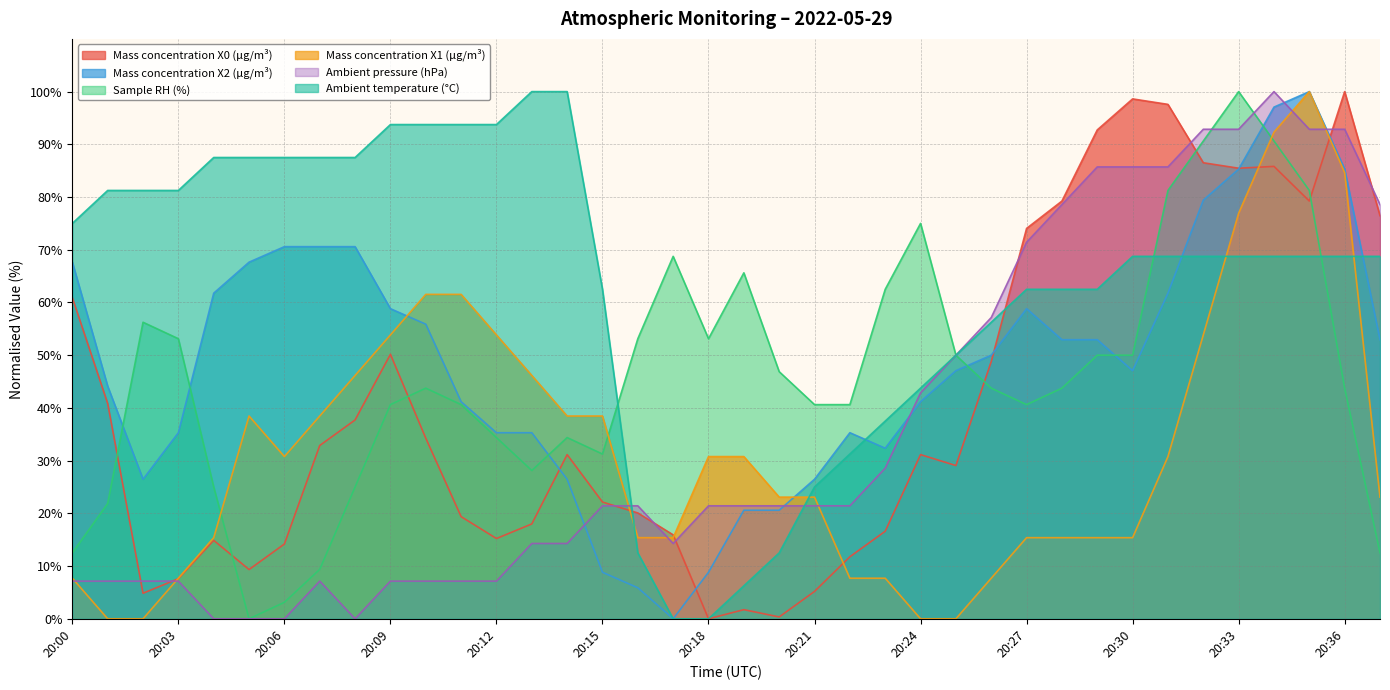

Reading right to left, extract all data points from this chart.

Mass concentration X0 (μg/m³): 20:37=76.5	20:36=100.0	20:35=79.2	20:34=85.8	20:33=85.5	20:32=86.5	20:31=97.6	20:30=98.6	20:29=92.7	20:28=79.2	20:27=74.0	20:26=48.8	20:25=29.1	20:24=31.1	20:23=16.6	20:22=11.8	20:21=5.2	20:20=0.3	20:19=1.7	20:18=0.0	20:17=15.9	20:16=20.1	20:15=22.1	20:14=31.1	20:13=18.0	20:12=15.2	20:11=19.4	20:10=34.3	20:09=50.2	20:08=37.7	20:07=32.9	20:06=14.2	20:05=9.3	20:04=14.9	20:03=7.6	20:02=4.8	20:01=40.8	20:00=60.9
Mass concentration X2 (μg/m³): 20:37=52.9	20:36=85.3	20:35=100.0	20:34=97.1	20:33=85.3	20:32=79.4	20:31=61.8	20:30=47.1	20:29=52.9	20:28=52.9	20:27=58.8	20:26=50.0	20:25=47.1	20:24=41.2	20:23=32.4	20:22=35.3	20:21=26.5	20:20=20.6	20:19=20.6	20:18=8.8	20:17=0.0	20:16=5.9	20:15=8.8	20:14=26.5	20:13=35.3	20:12=35.3	20:11=41.2	20:10=55.9	20:09=58.8	20:08=70.6	20:07=70.6	20:06=70.6	20:05=67.6	20:04=61.8	20:03=35.3	20:02=26.5	20:01=44.1	20:00=67.6
Sample RH (%): 20:37=12.5	20:36=43.7	20:35=81.2	20:34=90.6	20:33=100.0	20:32=90.6	20:31=81.2	20:30=50.0	20:29=50.0	20:28=43.7	20:27=40.6	20:26=43.7	20:25=50.0	20:24=75.0	20:23=62.5	20:22=40.6	20:21=40.6	20:20=46.9	20:19=65.6	20:18=53.1	20:17=68.7	20:16=53.1	20:15=31.3	20:14=34.4	20:13=28.1	20:12=34.4	20:11=40.6	20:10=43.7	20:09=40.6	20:08=25.0	20:07=9.4	20:06=3.1	20:05=0.0	20:04=25.0	20:03=53.1	20:02=56.2	20:01=21.9	20:00=12.5
Mass concentration X1 (μg/m³): 20:37=23.1	20:36=84.6	20:35=100.0	20:34=92.3	20:33=76.9	20:32=53.8	20:31=30.8	20:30=15.4	20:29=15.4	20:28=15.4	20:27=15.4	20:26=7.7	20:25=0.0	20:24=0.0	20:23=7.7	20:22=7.7	20:21=23.1	20:20=23.1	20:19=30.8	20:18=30.8	20:17=15.4	20:16=15.4	20:15=38.5	20:14=38.5	20:13=46.2	20:12=53.8	20:11=61.5	20:10=61.5	20:09=53.8	20:08=46.2	20:07=38.5	20:06=30.8	20:05=38.5	20:04=15.4	20:03=7.7	20:02=0.0	20:01=0.0	20:00=7.7
Ambient pressure (hPa): 20:37=78.6	20:36=92.9	20:35=92.9	20:34=100.0	20:33=92.9	20:32=92.9	20:31=85.7	20:30=85.7	20:29=85.7	20:28=78.6	20:27=71.4	20:26=57.1	20:25=50.0	20:24=42.9	20:23=28.6	20:22=21.4	20:21=21.4	20:20=21.4	20:19=21.4	20:18=21.4	20:17=14.3	20:16=21.4	20:15=21.4	20:14=14.3	20:13=14.3	20:12=7.1	20:11=7.1	20:10=7.1	20:09=7.1	20:08=0.0	20:07=7.1	20:06=0.0	20:05=0.0	20:04=0.0	20:03=7.1	20:02=7.1	20:01=7.1	20:00=7.1
Ambient temperature (°C): 20:37=68.8	20:36=68.8	20:35=68.8	20:34=68.8	20:33=68.8	20:32=68.8	20:31=68.8	20:30=68.8	20:29=62.5	20:28=62.5	20:27=62.5	20:26=56.3	20:25=50.0	20:24=43.8	20:23=37.5	20:22=31.2	20:21=25.0	20:20=12.5	20:19=6.3	20:18=0.0	20:17=0.0	20:16=12.5	20:15=62.5	20:14=100.0	20:13=100.0	20:12=93.7	20:11=93.7	20:10=93.7	20:09=93.7	20:08=87.5	20:07=87.5	20:06=87.5	20:05=87.5	20:04=87.5	20:03=81.2	20:02=81.2	20:01=81.2	20:00=75.0